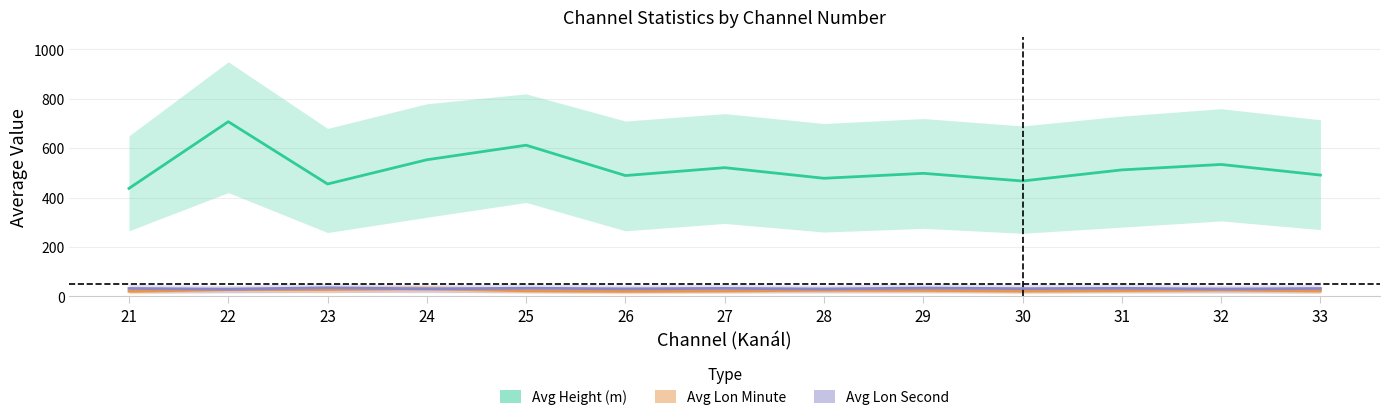

Between 27 and 31, which series saw the biggest shift?

Avg Height (m)